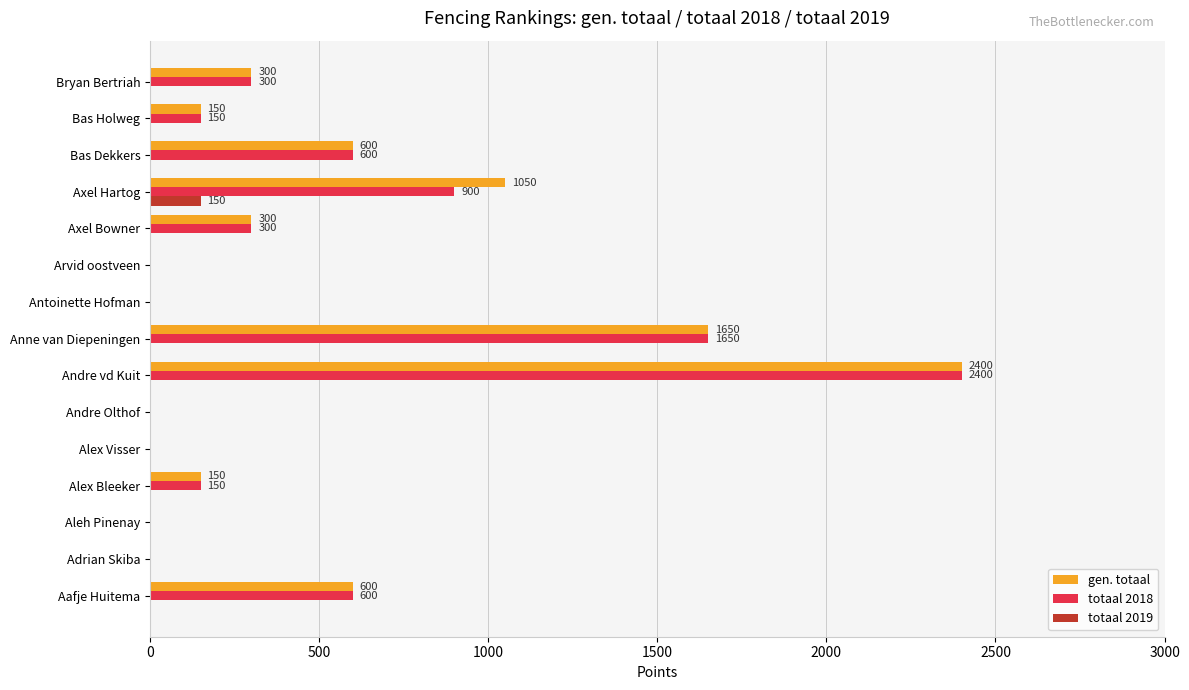

Is it true that totaal 2019 equals 150 at Axel Hartog?

True